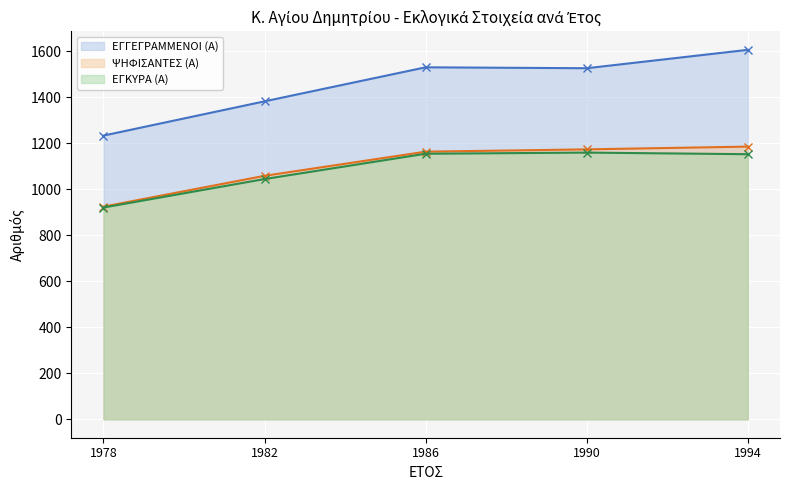

At how many categories does at least one series exceed 1352?

4